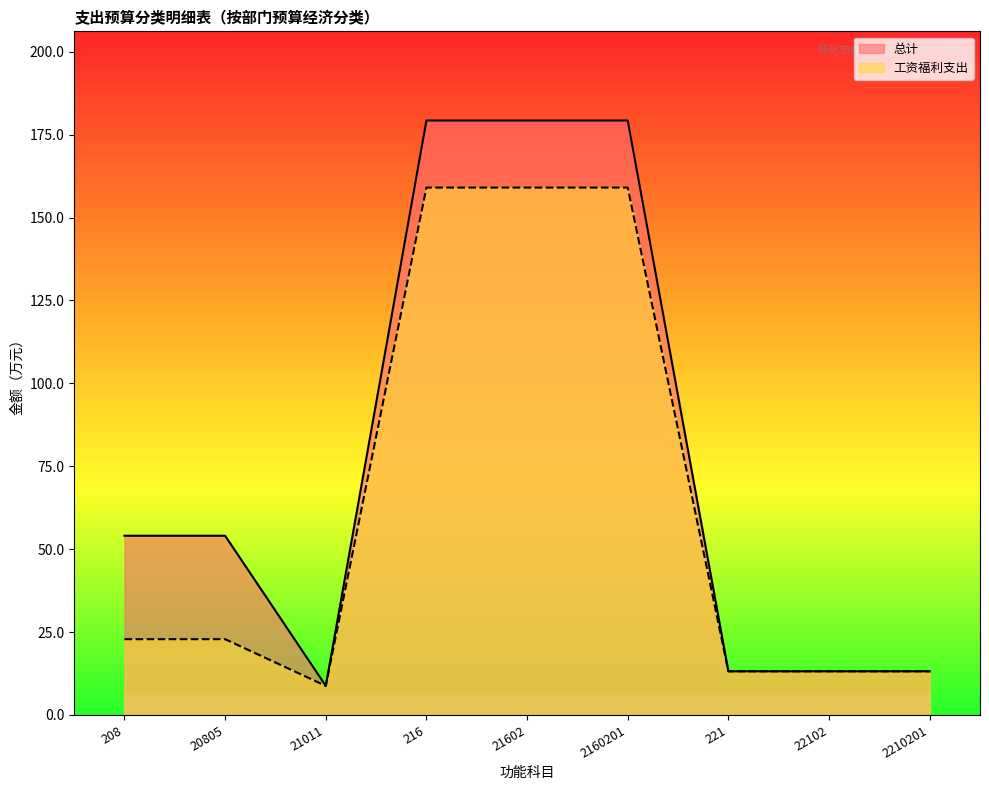

How many lines are shown in the chart?

2